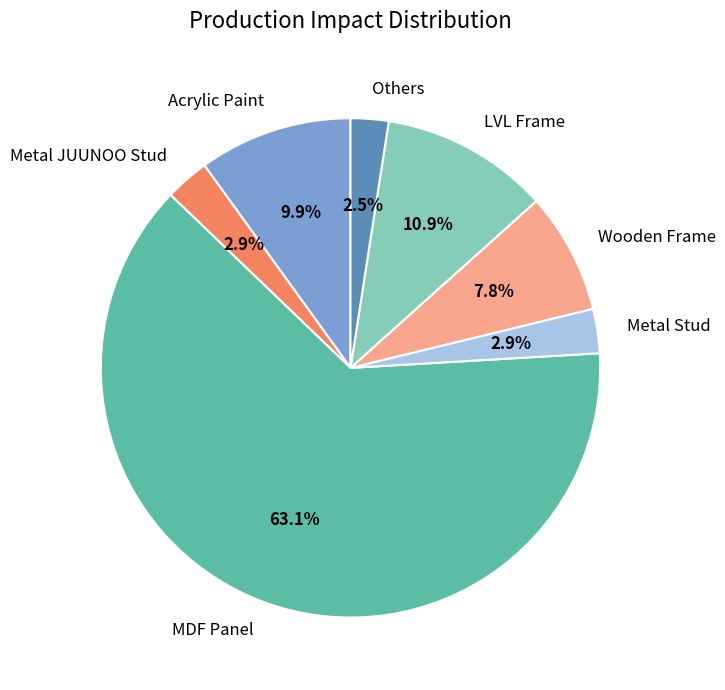

Does any single category account for the majority?

Yes